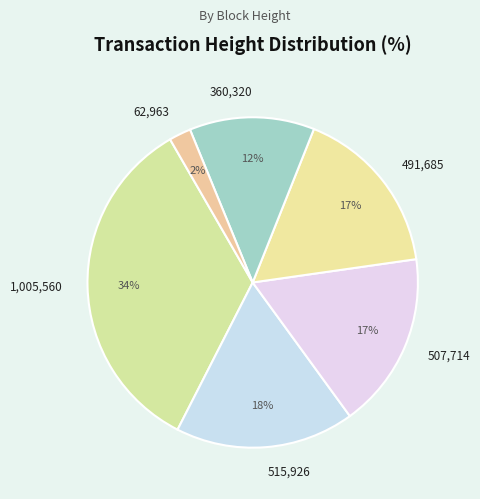

Is the sum of 360,320 and 491,685 greater than half?

No